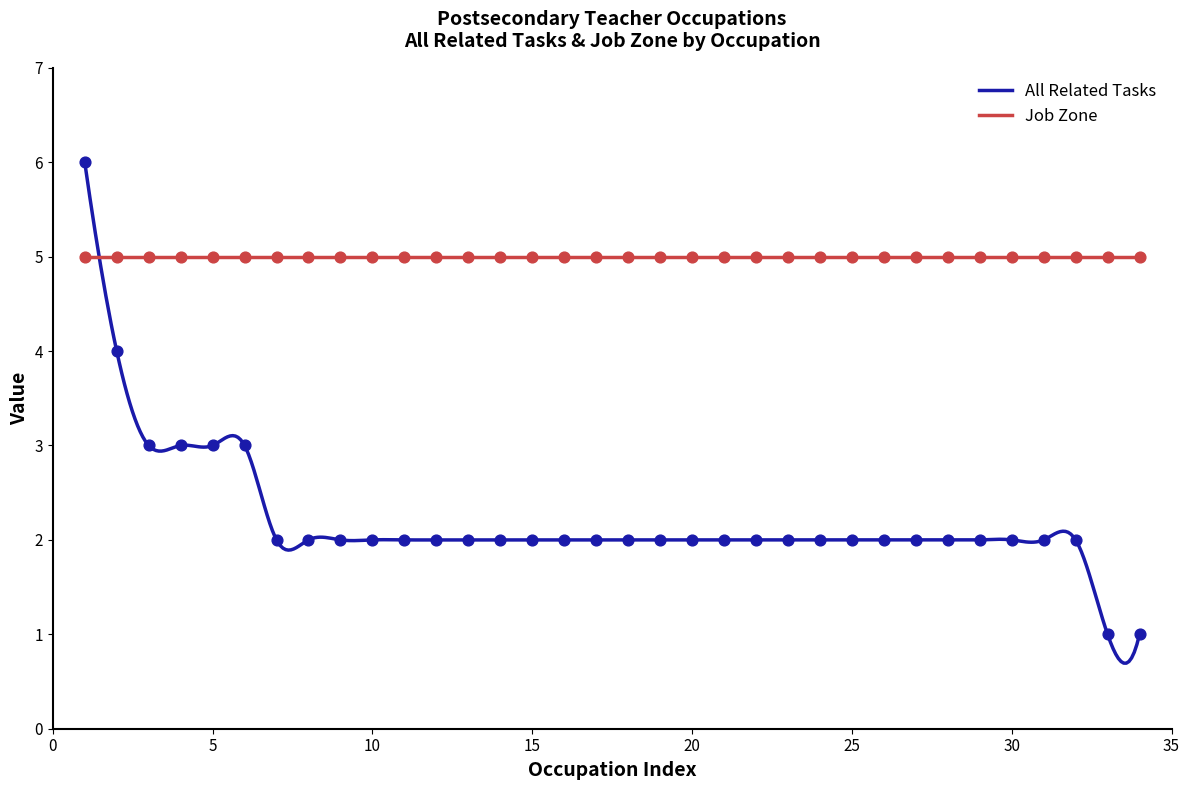

Which series ends up on top after the final intersection of All Related Tasks and Job Zone?

Job Zone